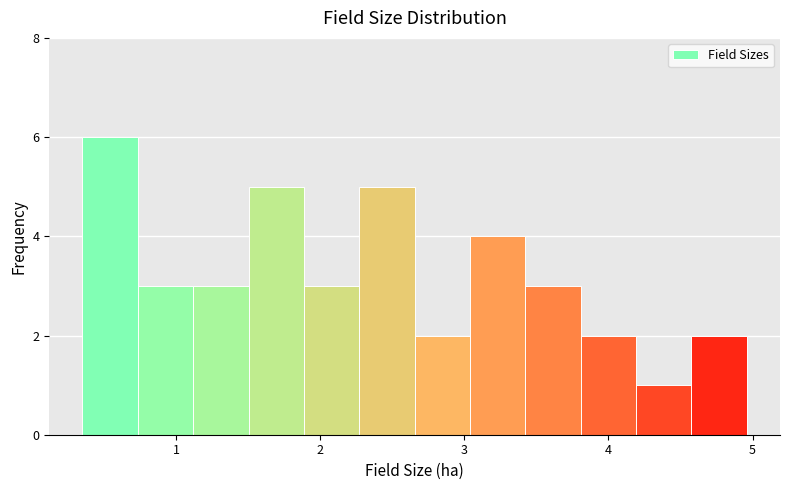

Around what value on the x-axis is the tallest bar? Give the approximate position of its centre, as read against the axis.

0.5